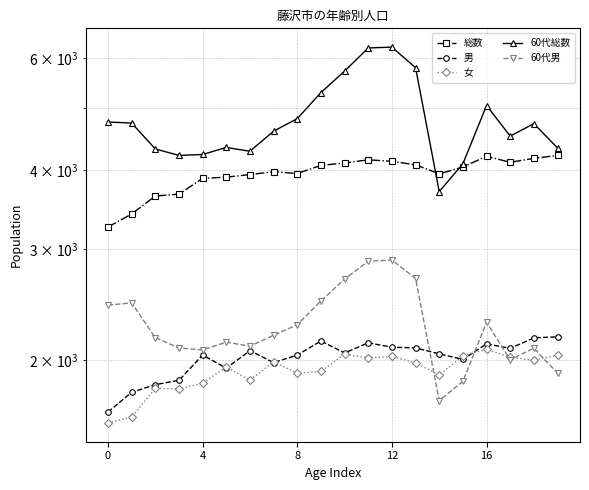

How many interior local peaks does the 男 series have?

5